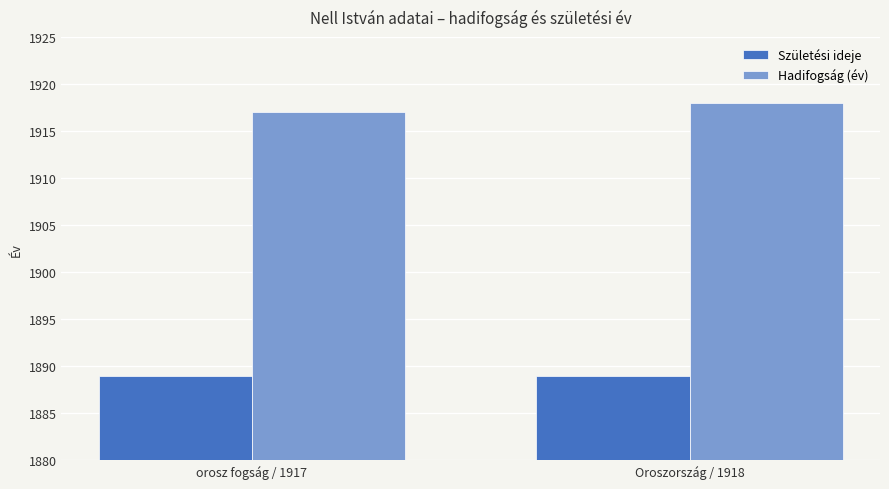

Rank the categories by Hadifogság (év) value from highest to lowest.

Oroszország / 1918, orosz fogság / 1917